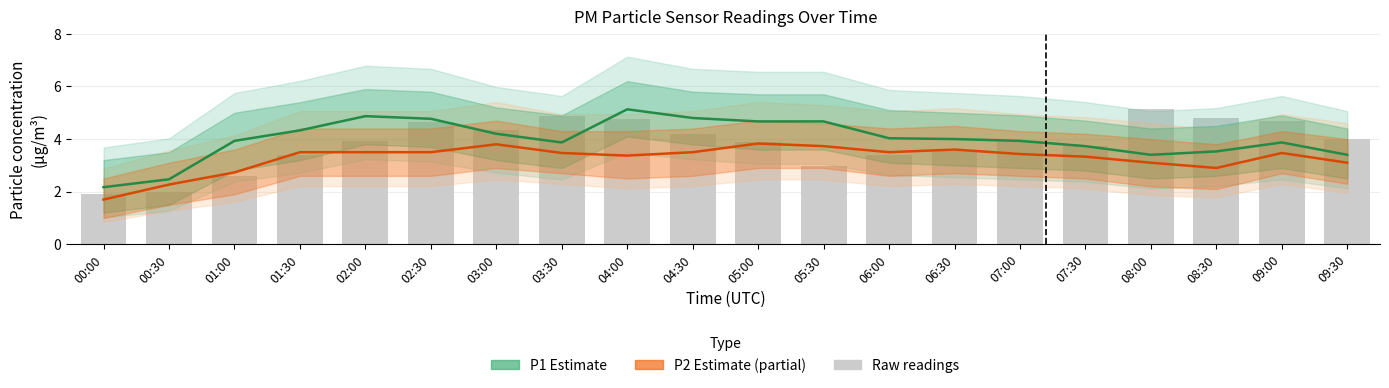

What value does the P1 Estimate series have at 09:00?

3.9